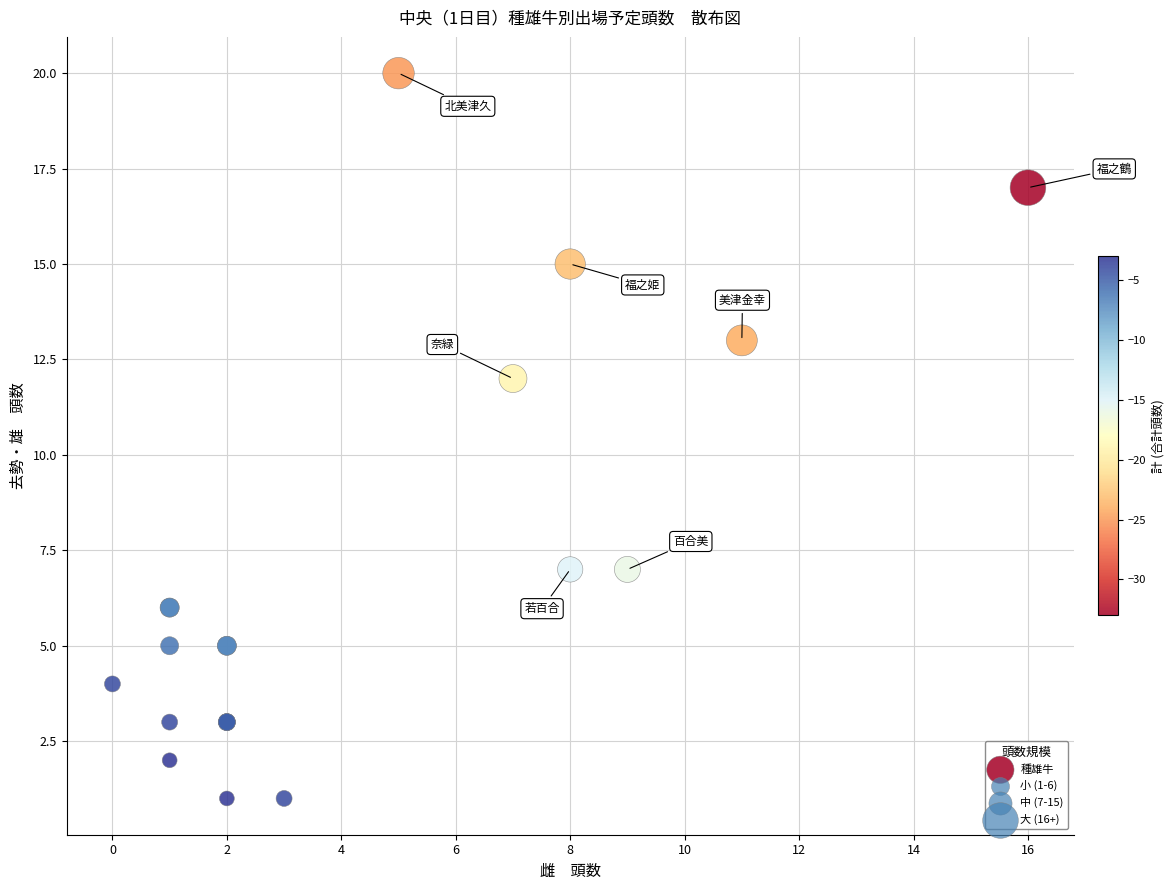

What Y value in the scatter plot is closest to 10?

12